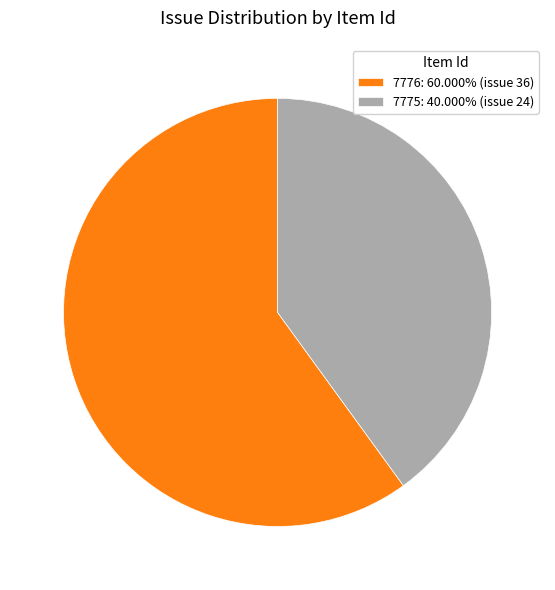

Count the number of slices in the pie.

2